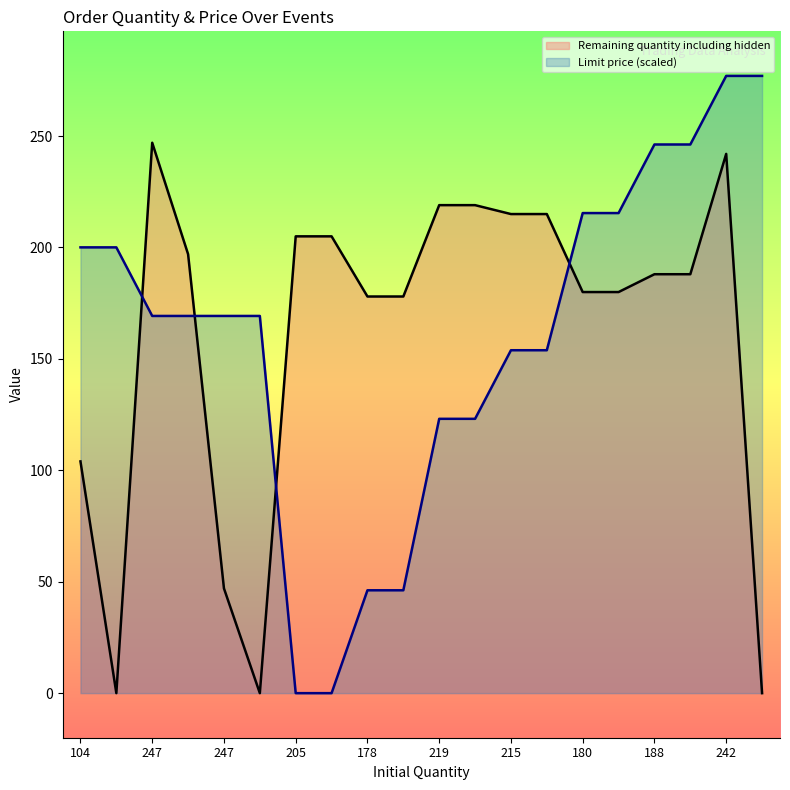

The Limit price series shows 65.4 at 178. True or false?

False